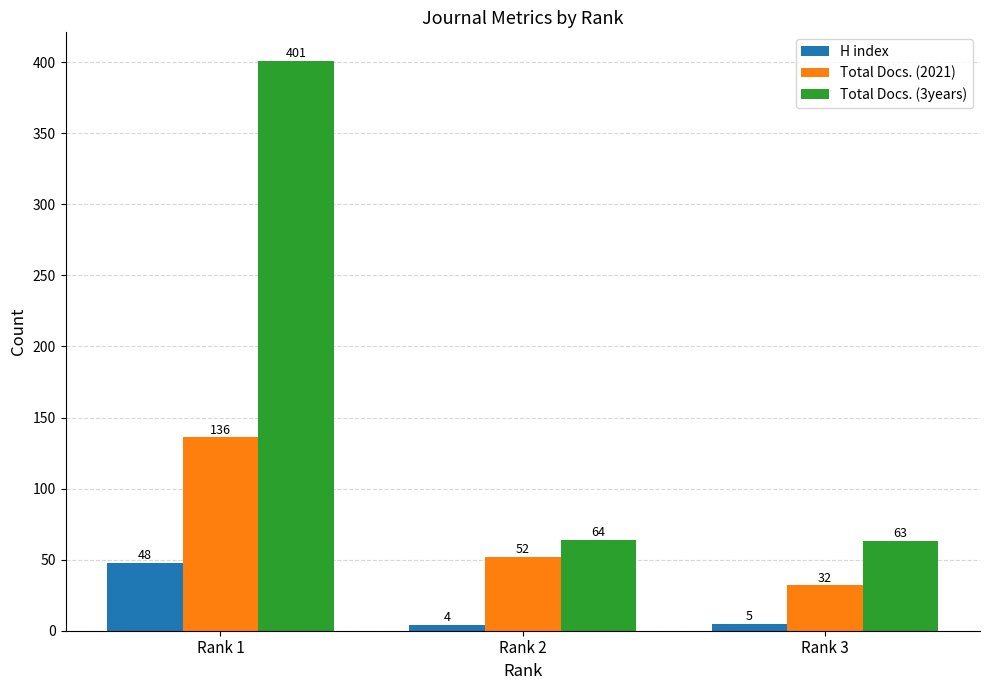

The H index series shows 5 at Rank 3. True or false?

True